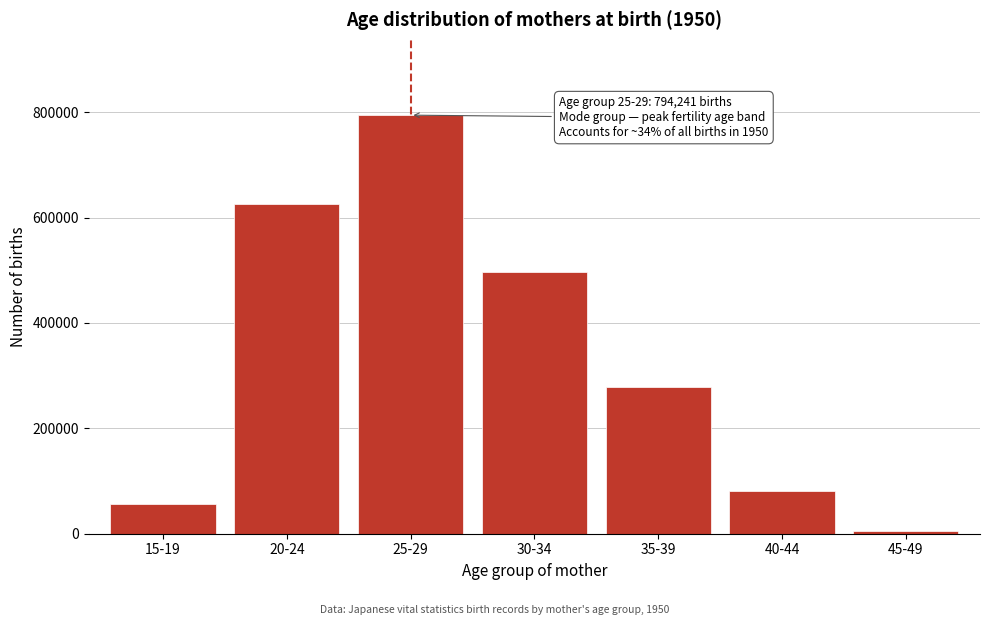

Reading left to right, transcribe all the data shown in this chart.

15-19=56316	20-24=624797	25-29=794241	30-34=496240	35-39=278781	40-44=81953	45-49=4213